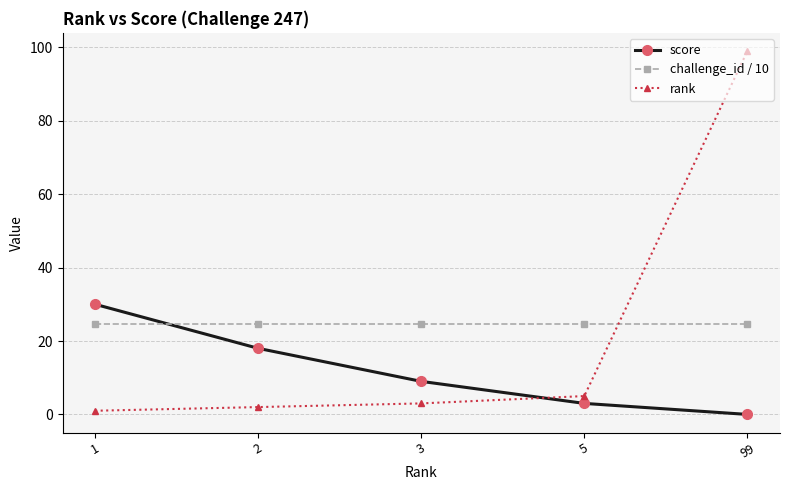

True or false: score has more than 0 interior local peaks.

False